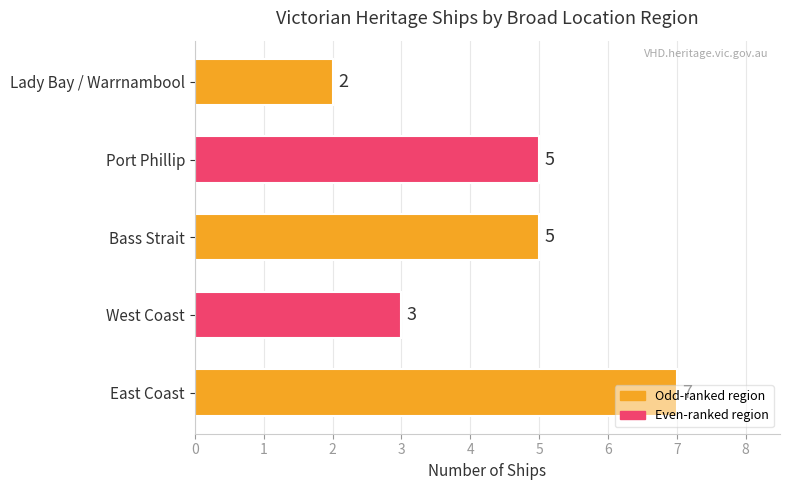

What is the difference between the second highest and minimum values?

3